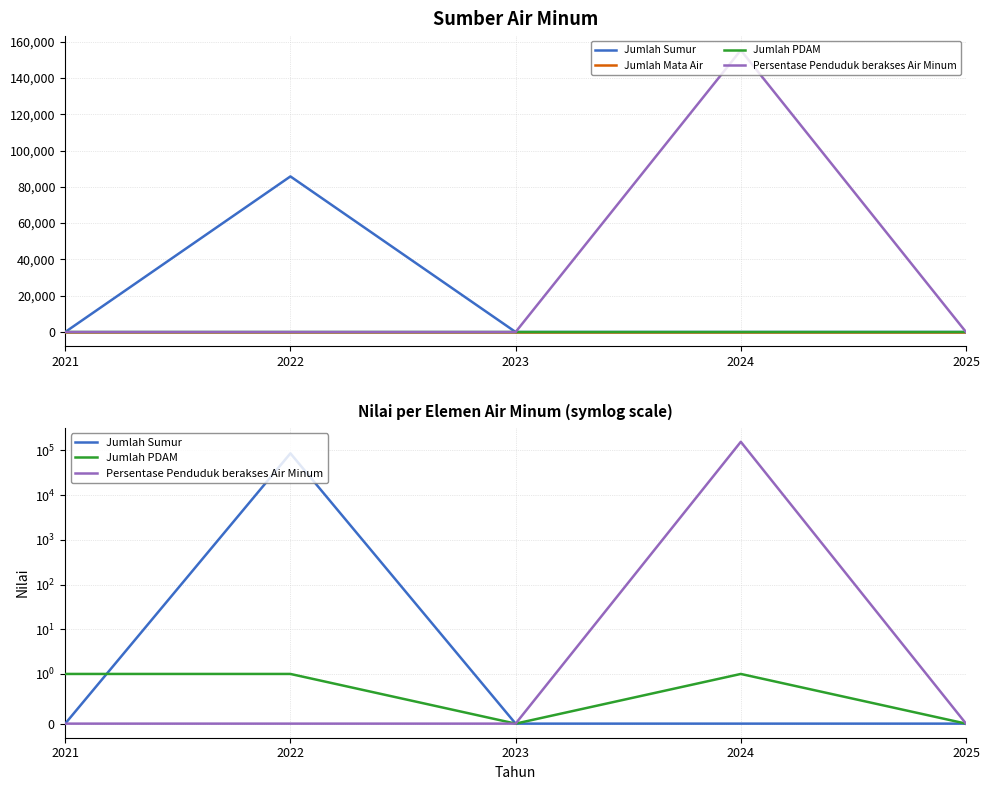

What is the maximum value for Persentase Penduduk berakses Air Minum?

155303